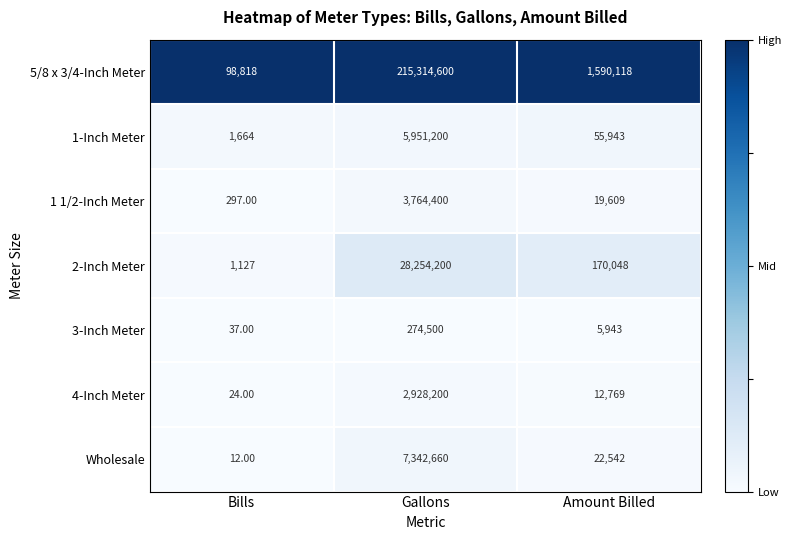

At which label is Wholesale closest to 3671336?

Amount Billed